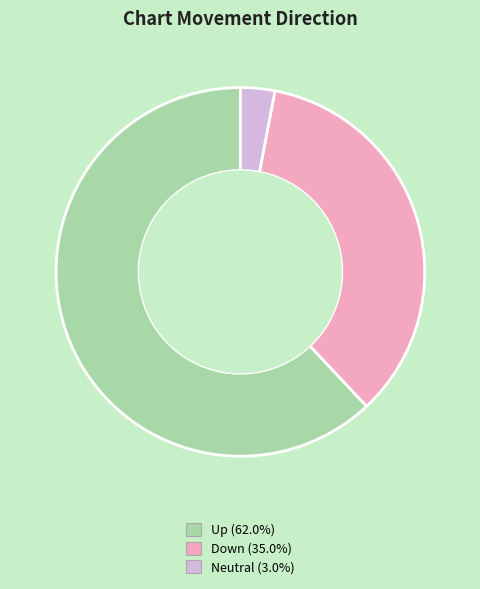

Is there a majority slice in this chart?

Yes